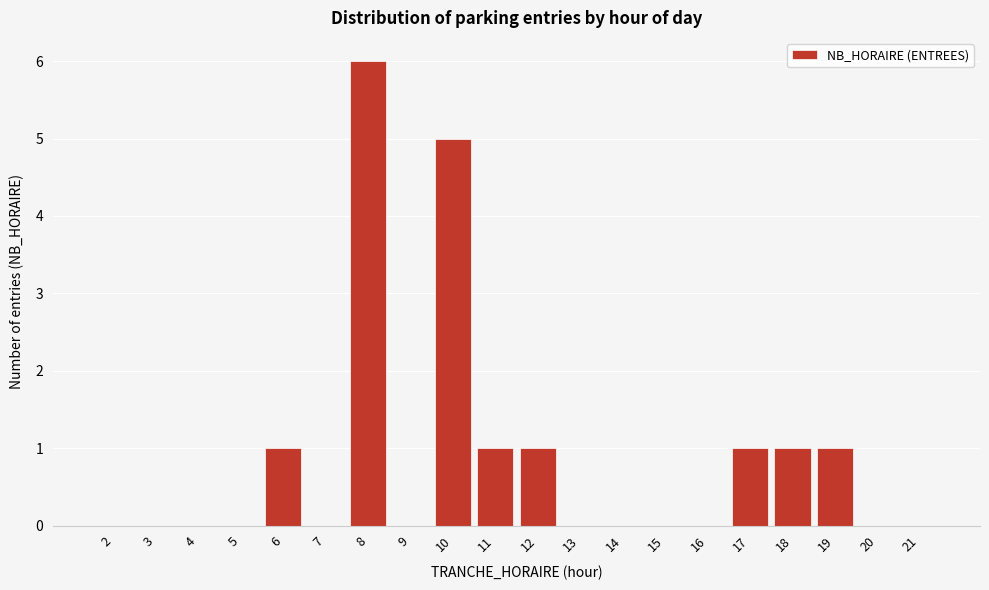

Reading left to right, transcribe all the data shown in this chart.

2=0	3=0	4=0	5=0	6=1	7=0	8=6	9=0	10=5	11=1	12=1	13=0	14=0	15=0	16=0	17=1	18=1	19=1	20=0	21=0